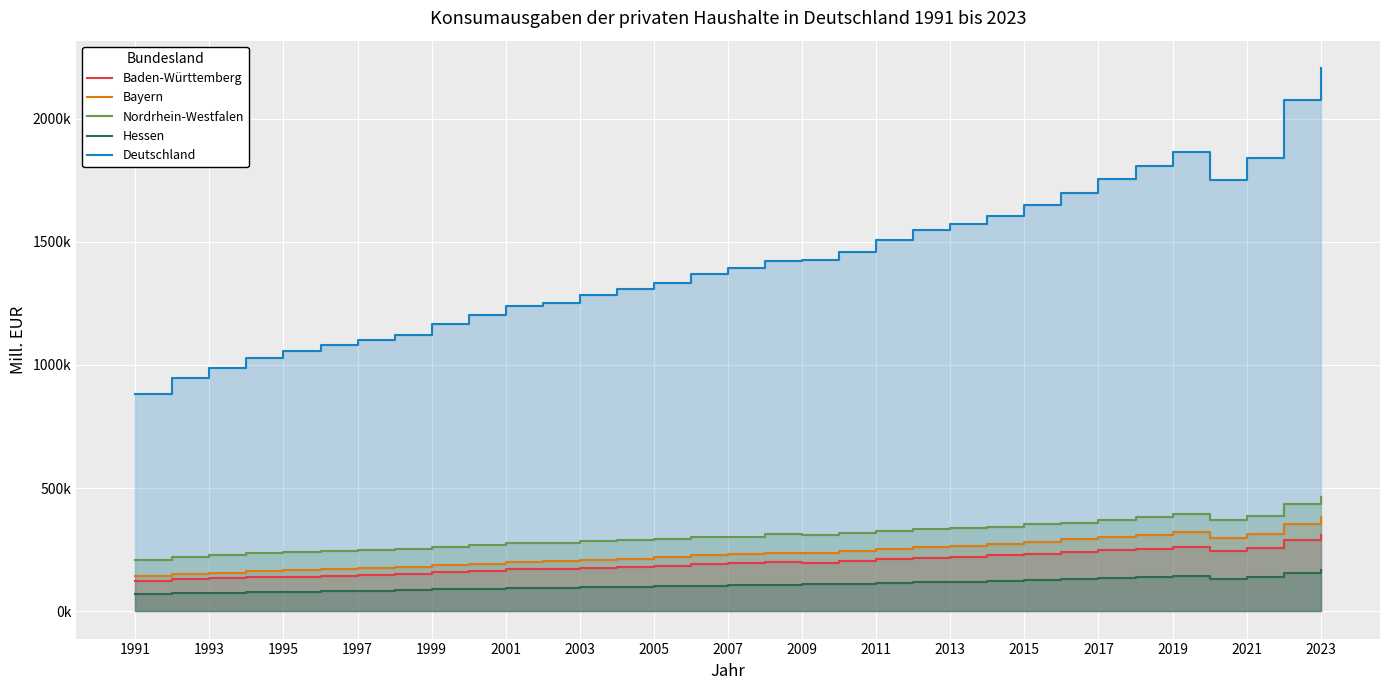

True or false: Hessen has more than 2 interior local peaks.

False